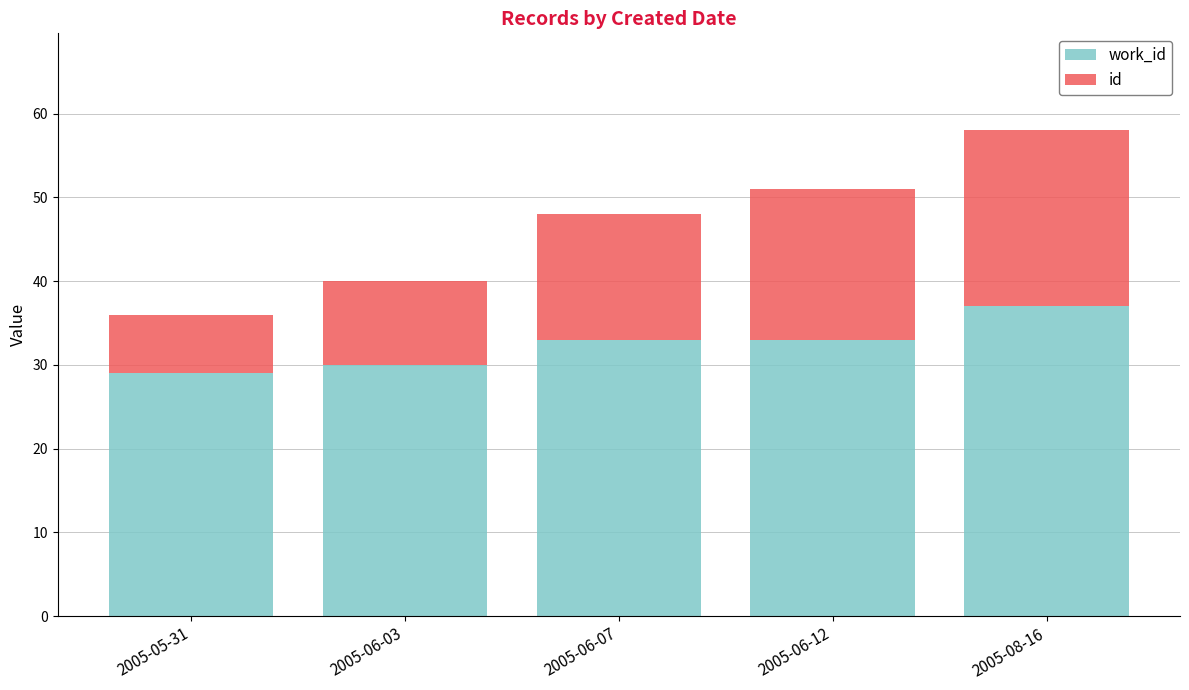

What is the total value across all series at 2005-05-31?

36